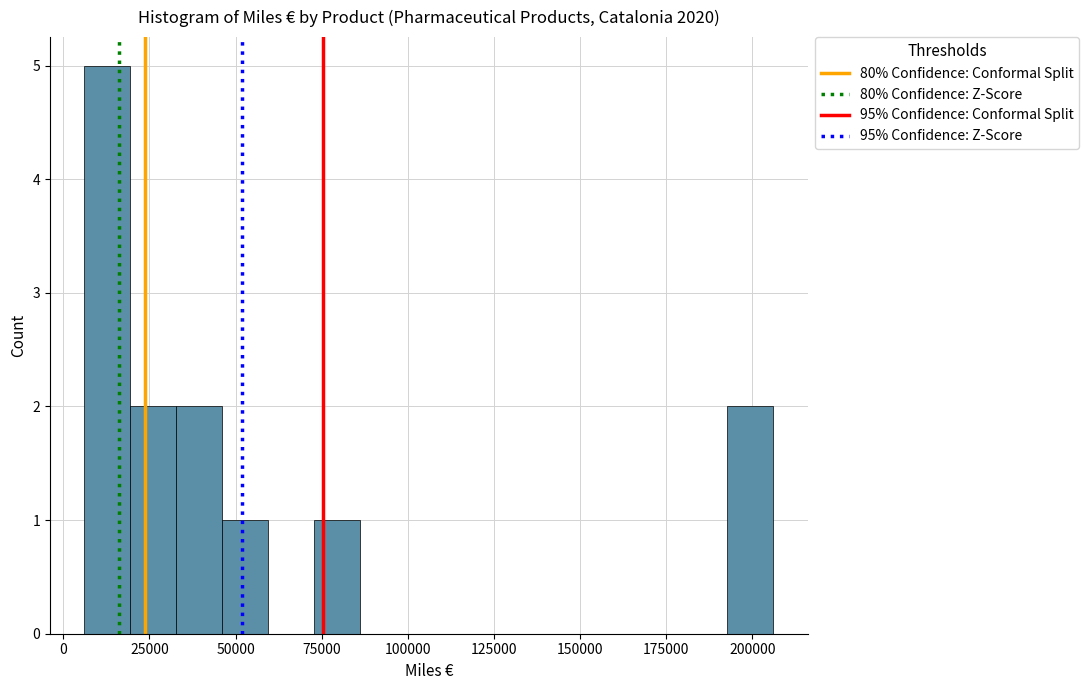

Around what value on the x-axis is the tallest bar? Give the approximate position of its centre, as read against the axis.

15000